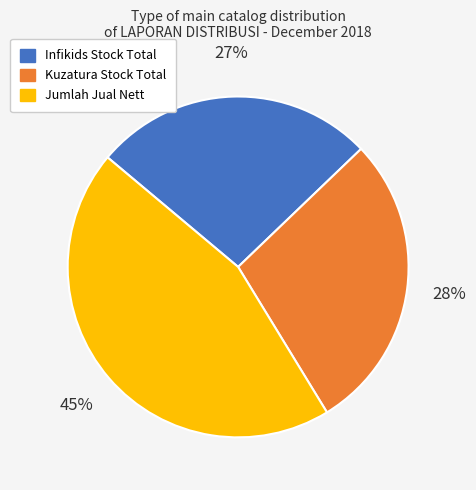

True or false: Infikids Stock Total accounts for 27% of the total.

True